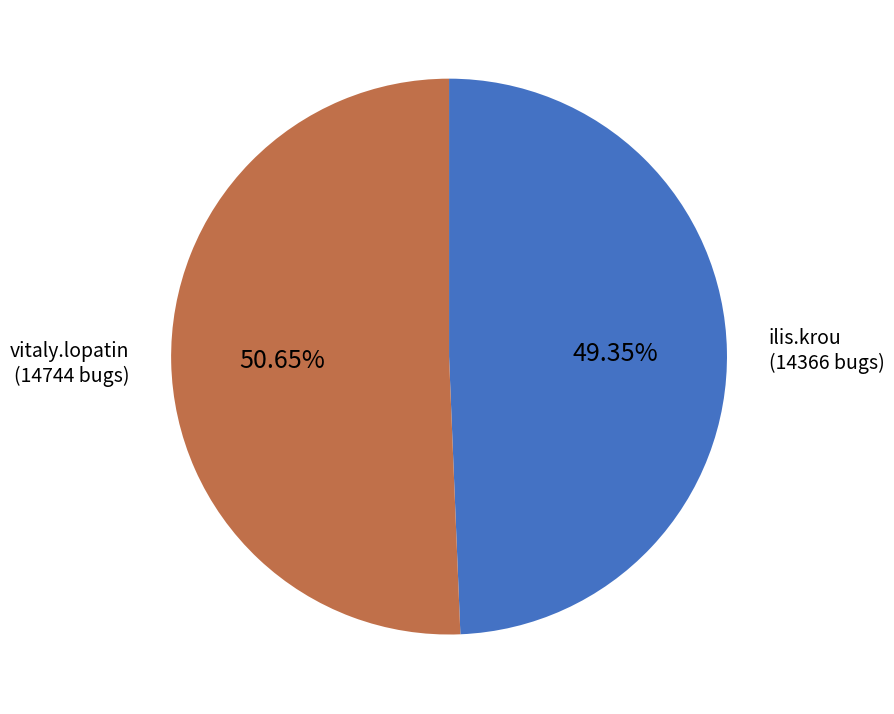

To the nearest percent, what percentage of the pie is vitaly.lopatin?

51%